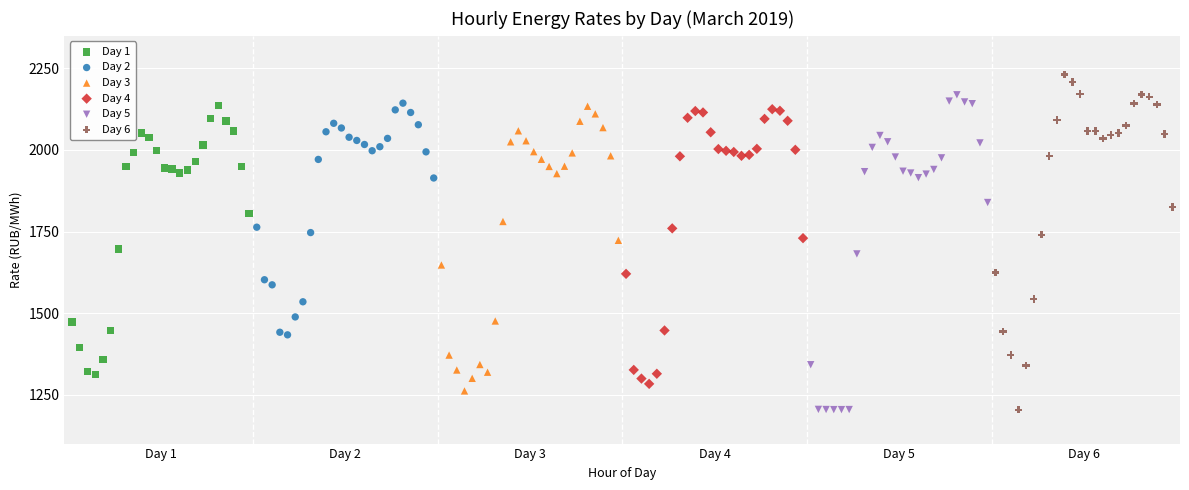

Which series reaches the maximum Y coordinate?

Day 6